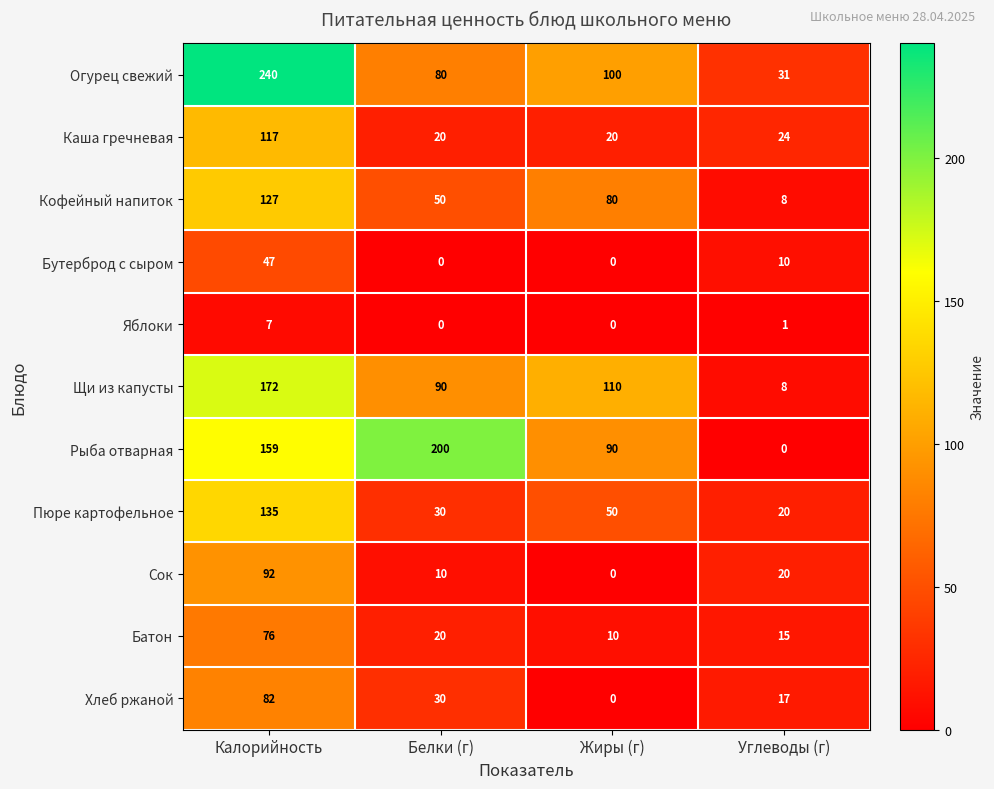

The value of Каша гречневая at Белки (г) is 27. True or false?

False